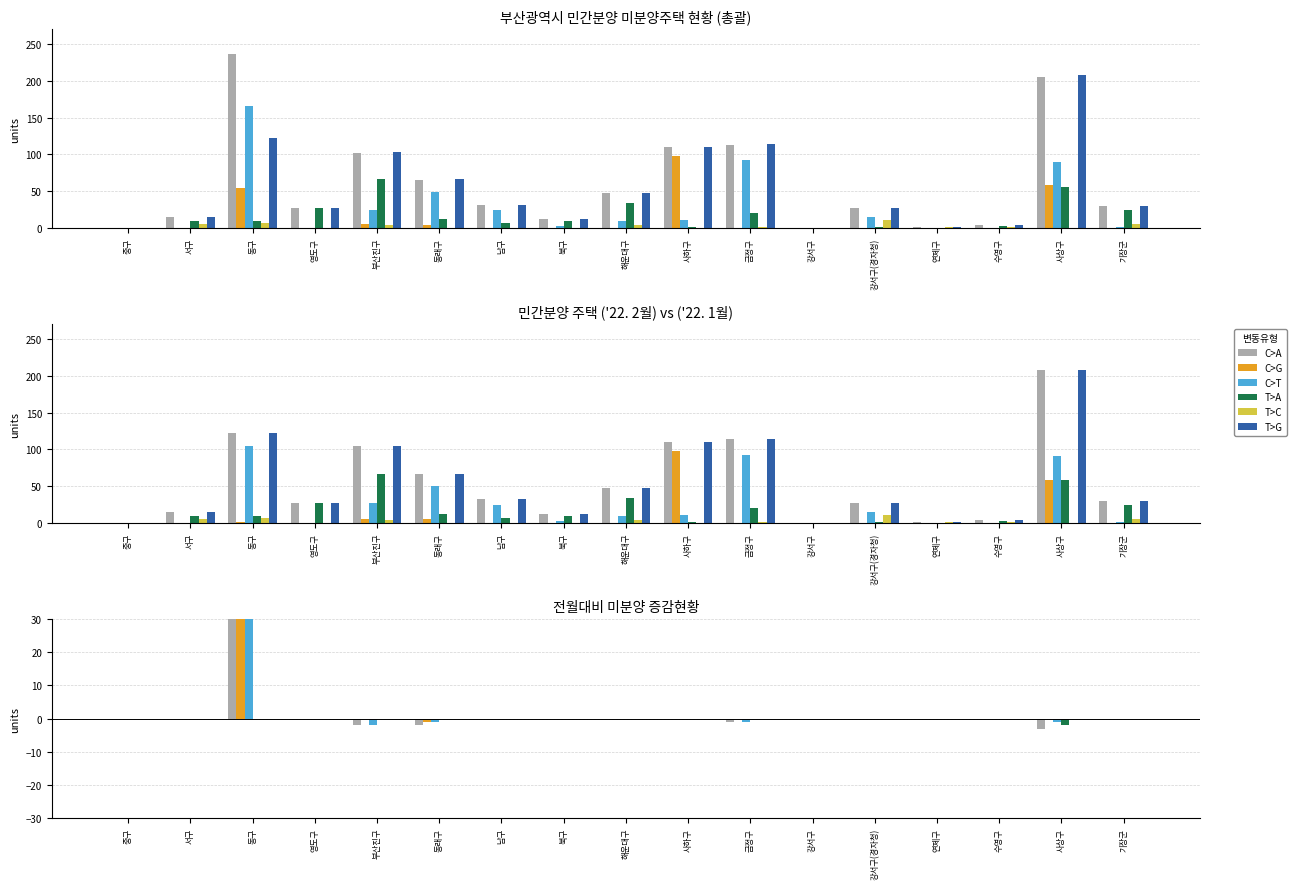

Which series has the largest total across all categories?

C>A